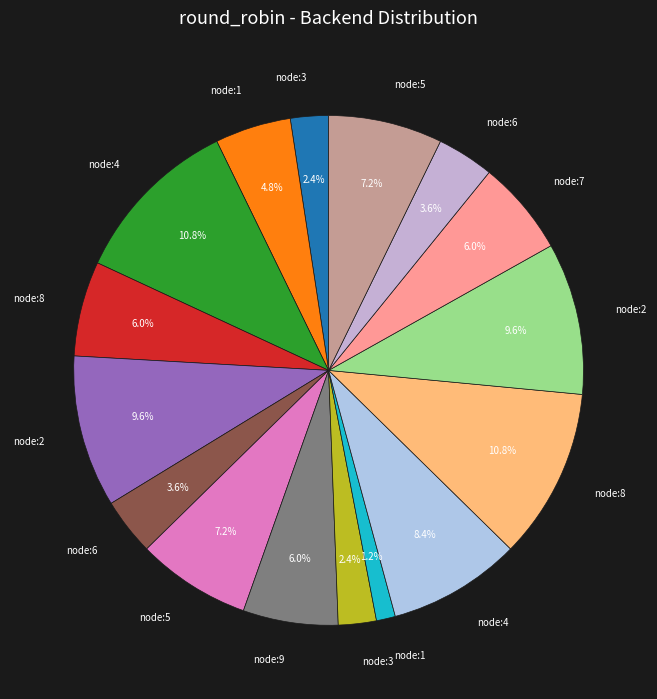

To the nearest percent, what is the average slice percentage?

6%